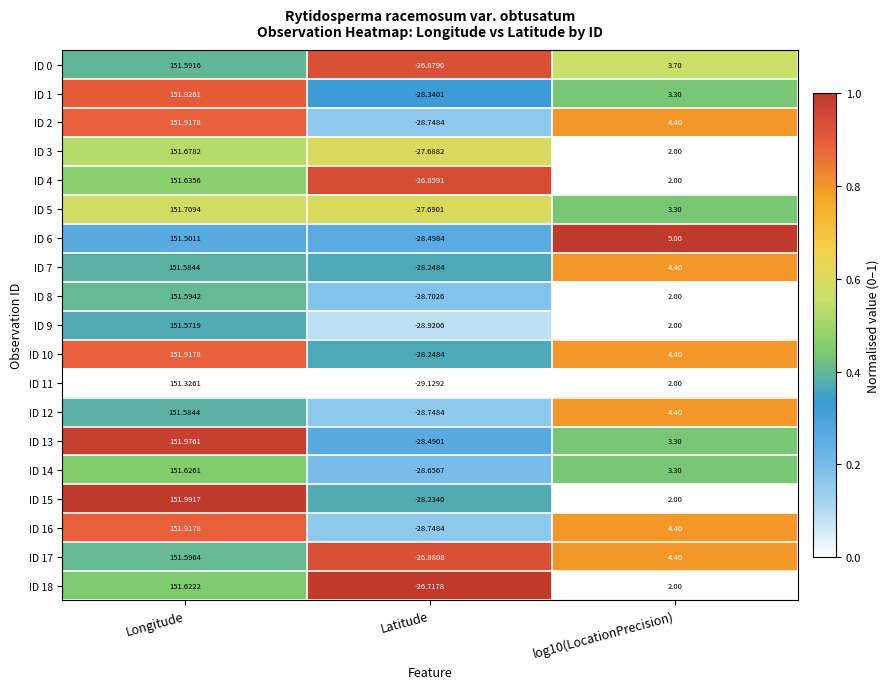

Count the number of data series in this chart.

19